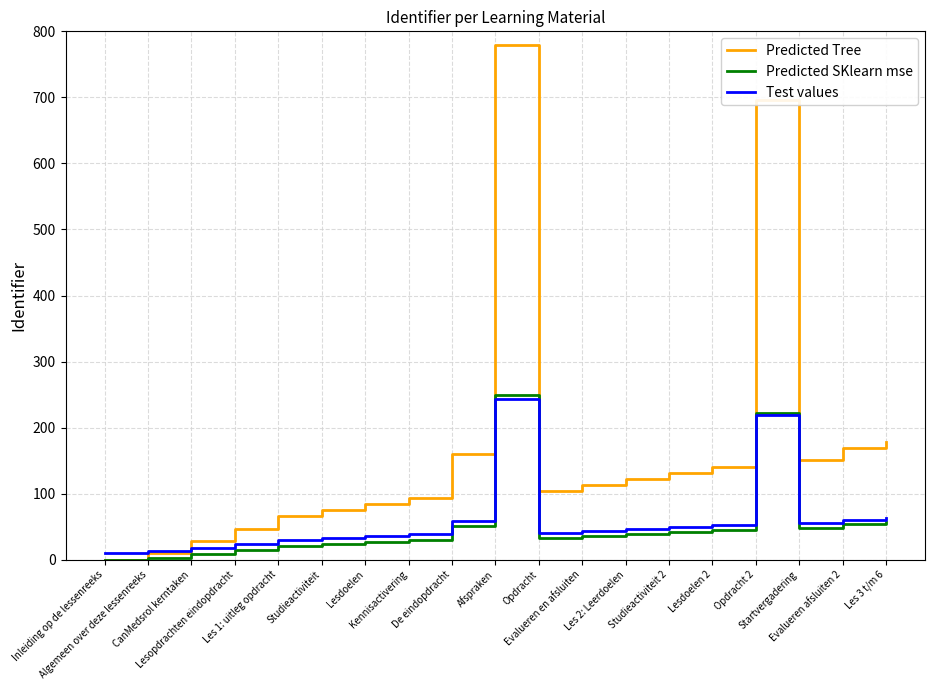

What is the difference between the second highest and minimum values in the Predicted Tree series?

695.4